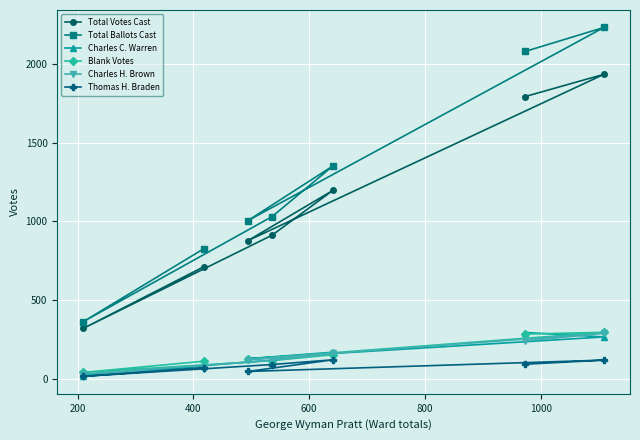

At how many categories does at least one series exceed 1407?

2